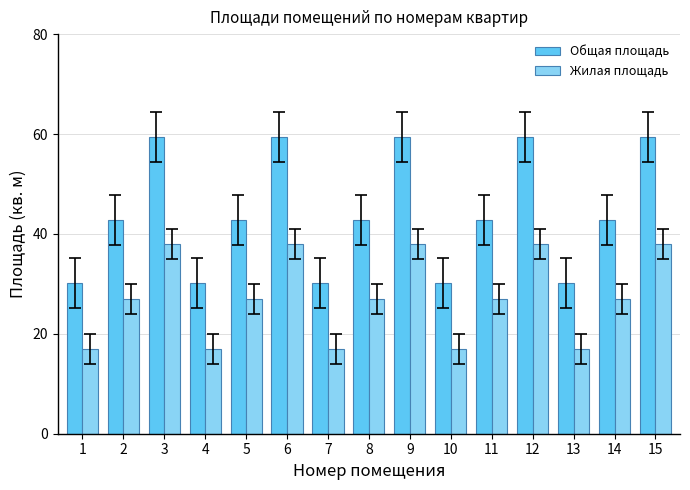

What is the difference between the maximum and minimum values in the Жилая площадь series?

21.0